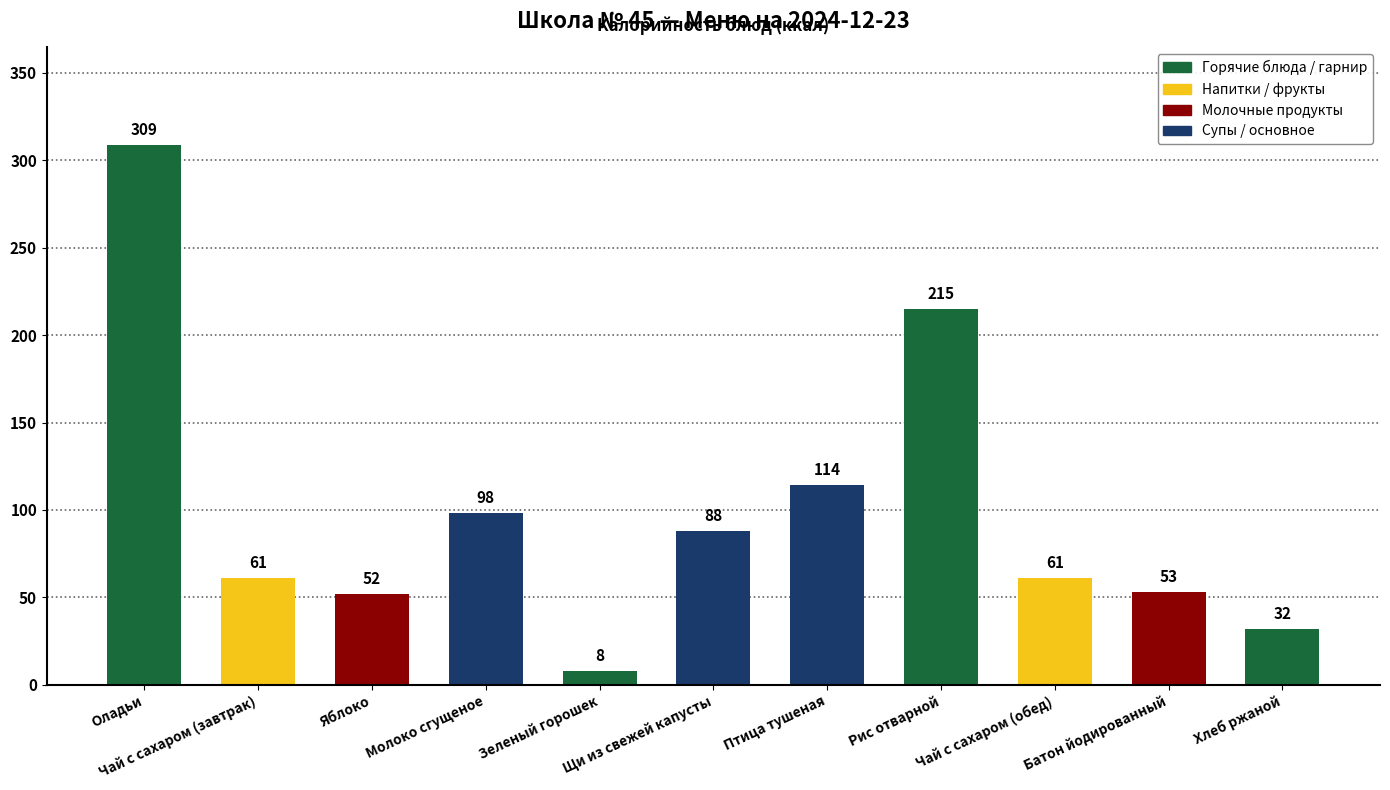

What is the label of the 9th bar from the left?

Чай с сахаром (обед)